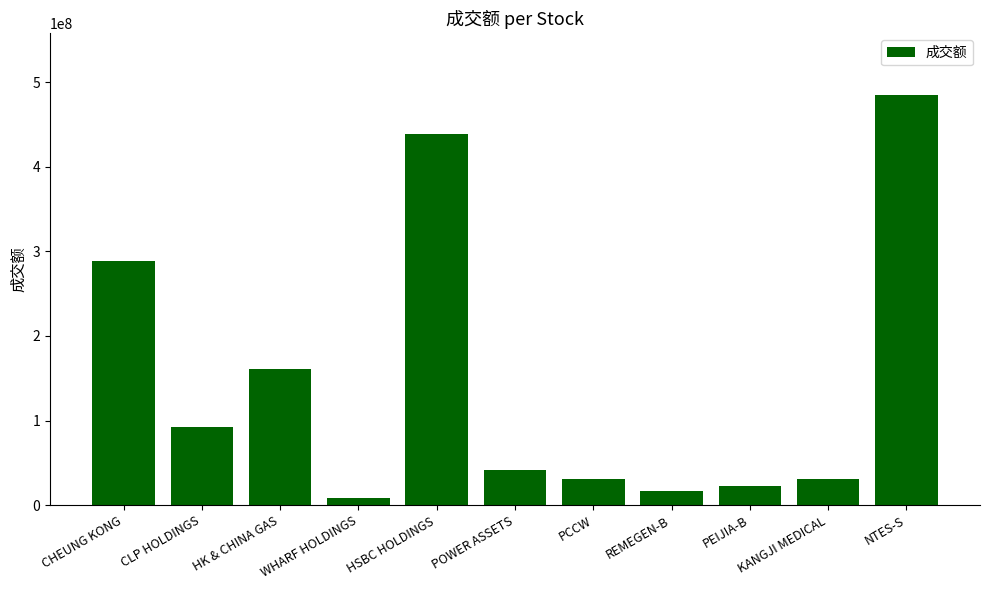

What is the change in value from PEIJIA-B to NTES-S?

+461819901